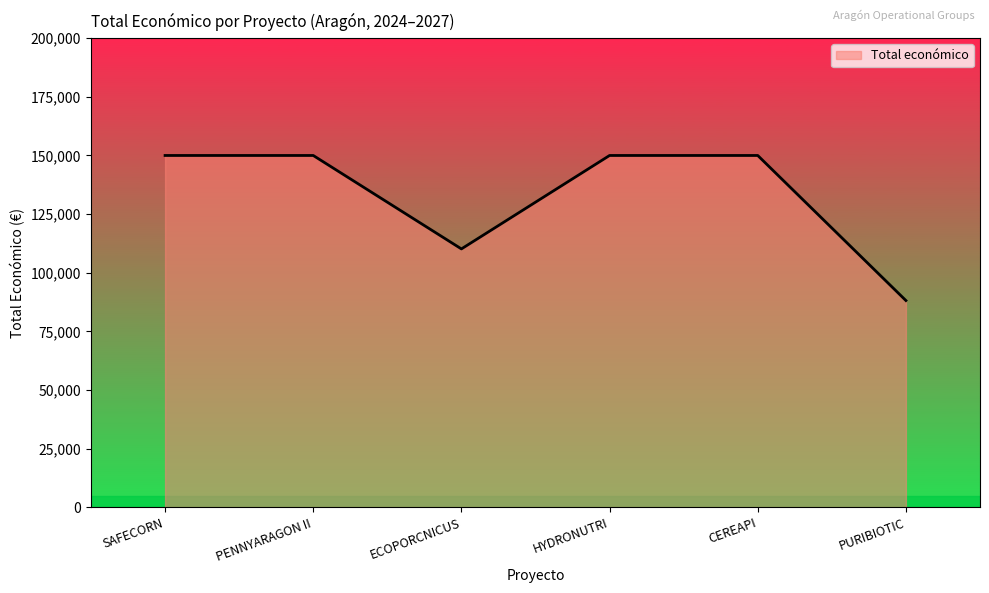

At which category does the data reach its first local valley?

ECOPORCNICUS